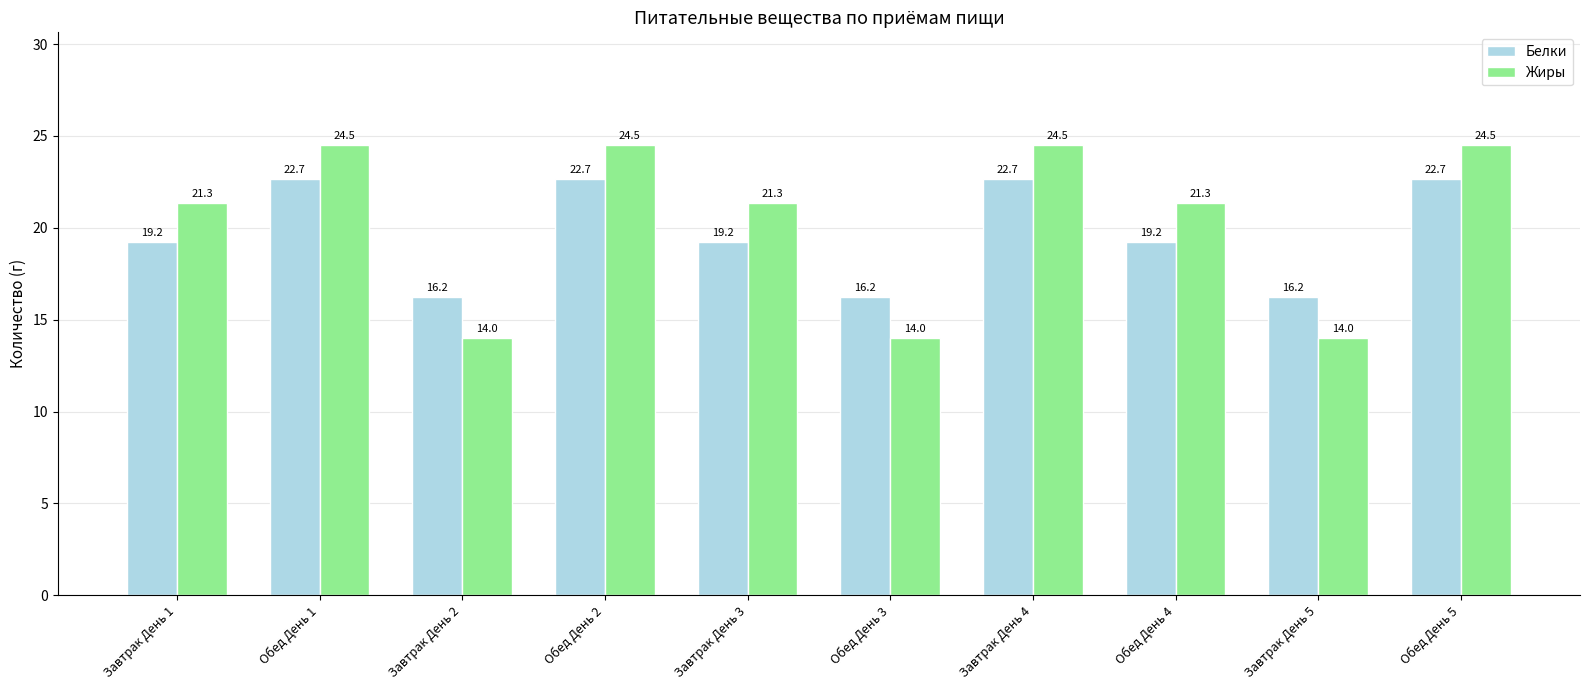

How many groups of bars are there?

10